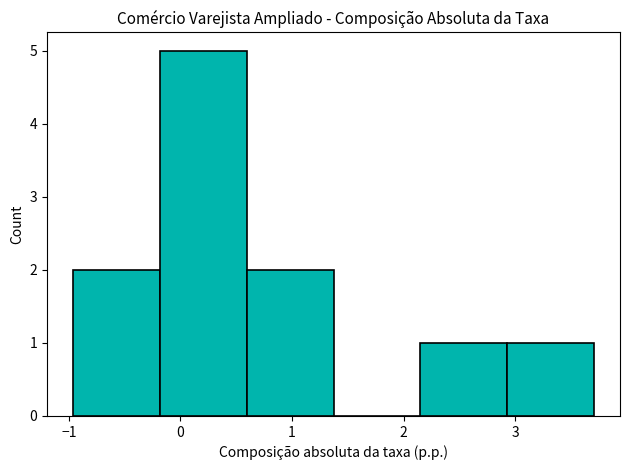

Reading left to right, list every bar in this chart as the range it spans on the x-axis followed by its height. Neither the bar edges nor the heights are printed on the chart, so give them approximately, as read against the axes.

-1.0 to -0.2: 2
-0.2 to 0.6: 5
0.6 to 1.4: 2
1.4 to 2.1: 0
2.1 to 2.9: 1
2.9 to 3.7: 1